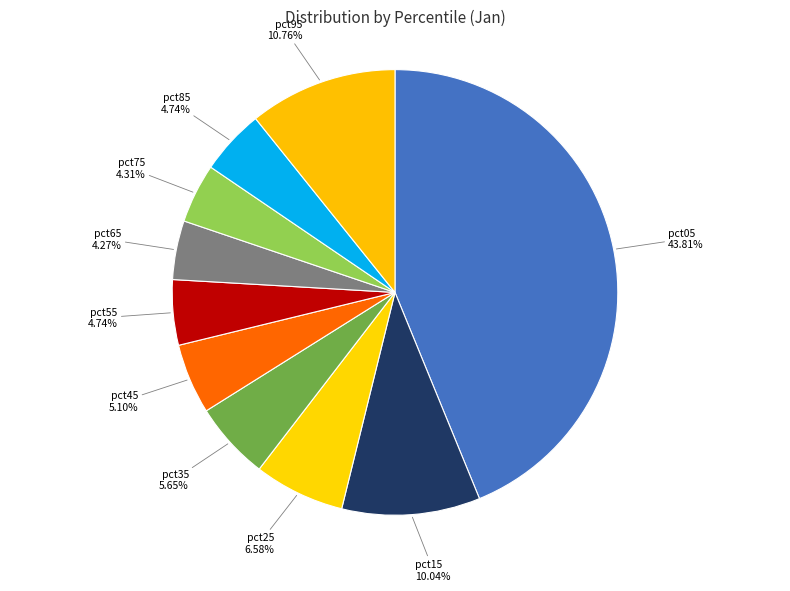

Does pct65 represent more than half of the total?

No